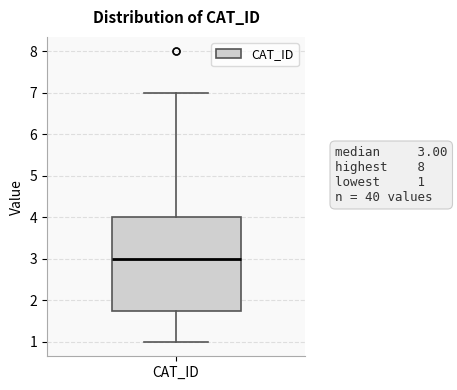

Where does the upper whisker of the box for CAT_ID end on the y-axis? The values are not printed on the chart, so give them approximately, as read against the axis.

7.0